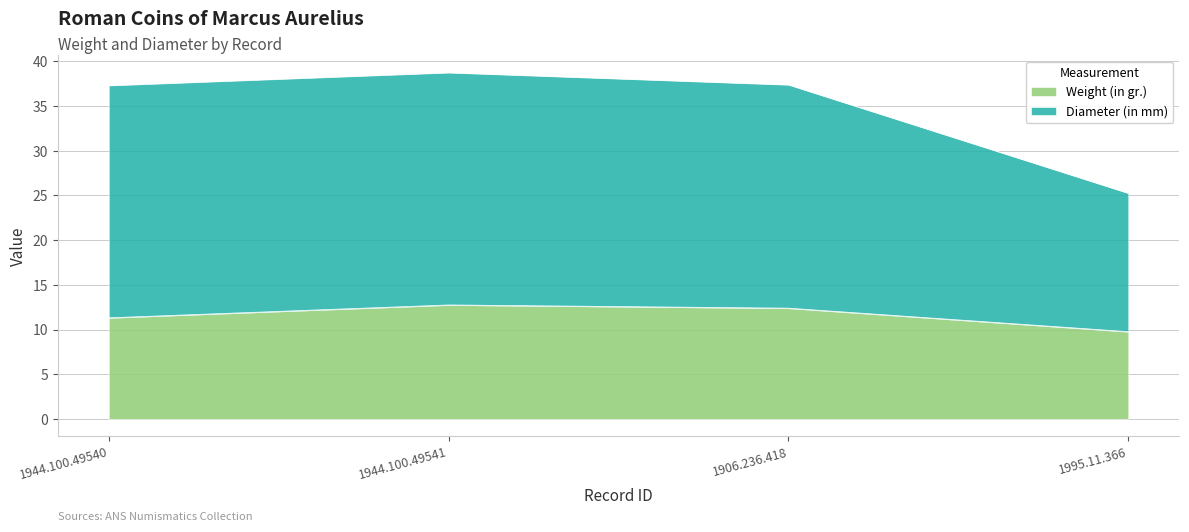

What is the label of the 4th point from the right?

1944.100.49540